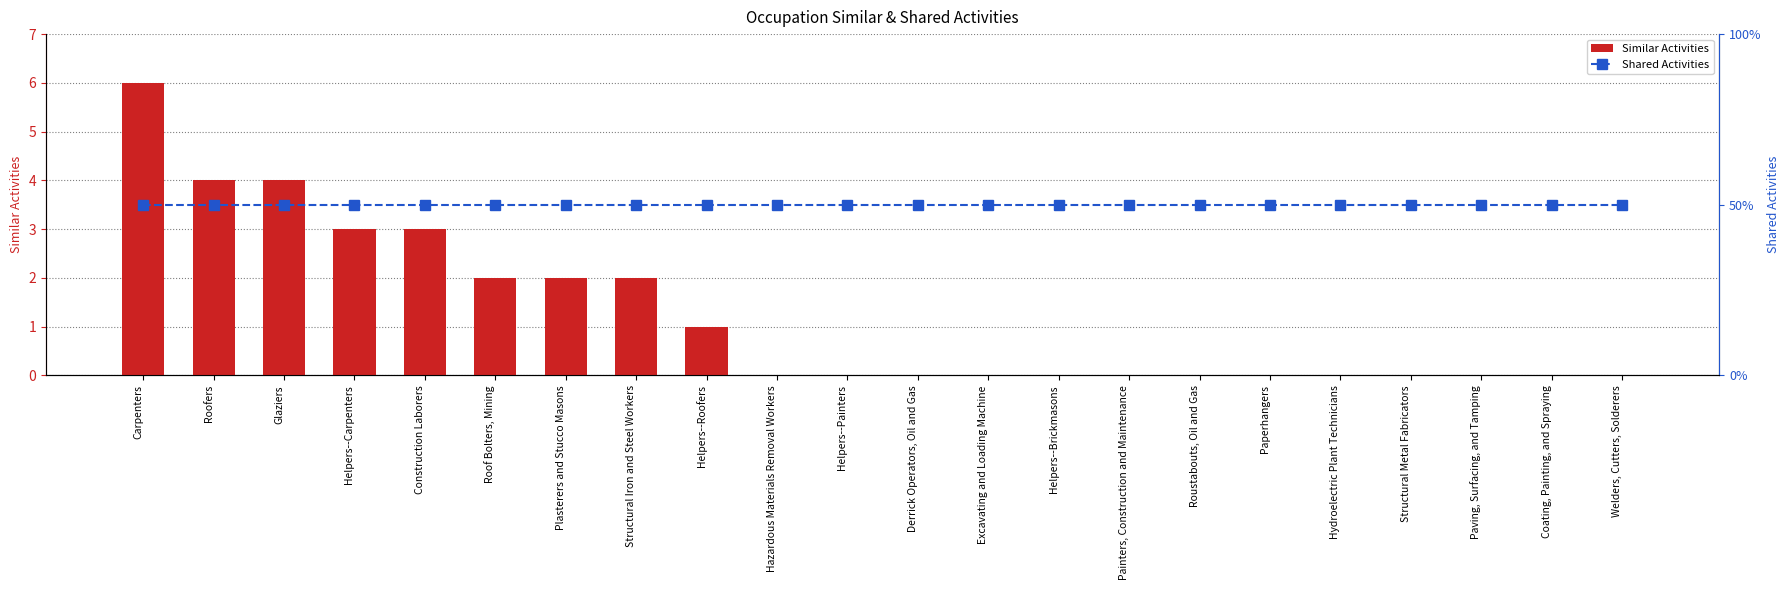

At which label does Similar Activities reach its peak?

Carpenters